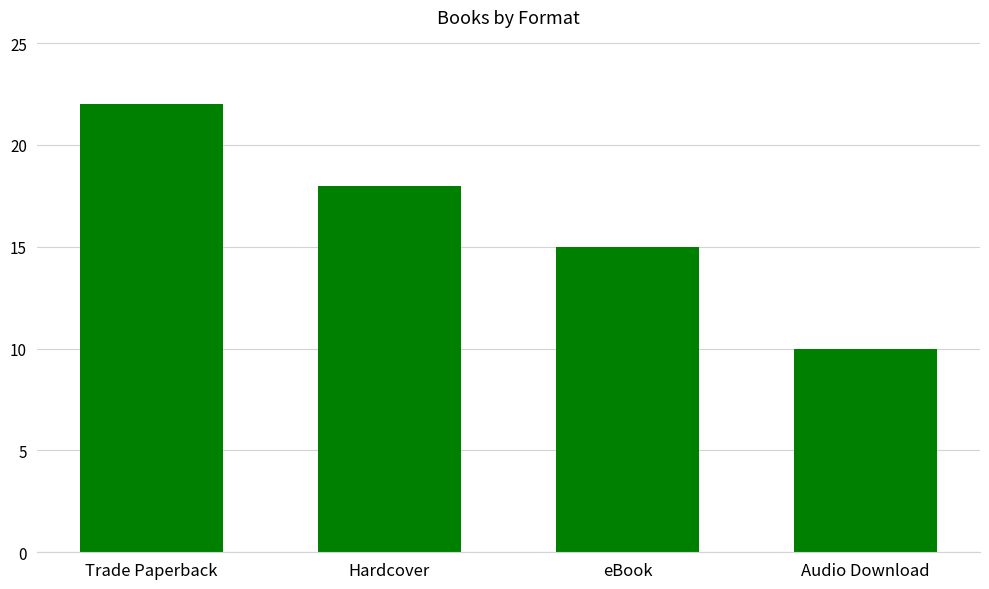

Reading left to right, what are all the values shown in this chart?

22	18	15	10